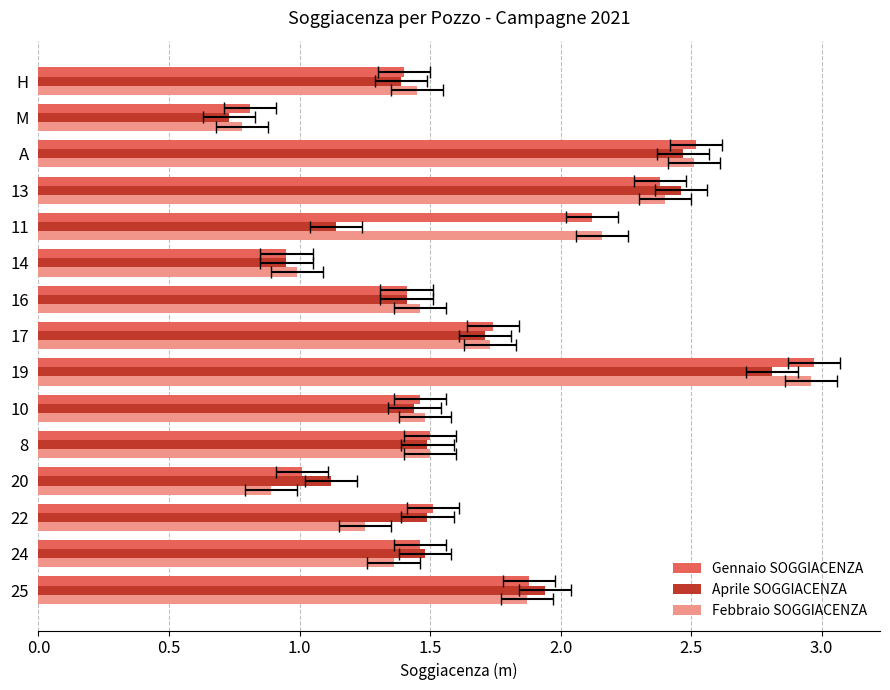

Count the number of categories in the chart.

15